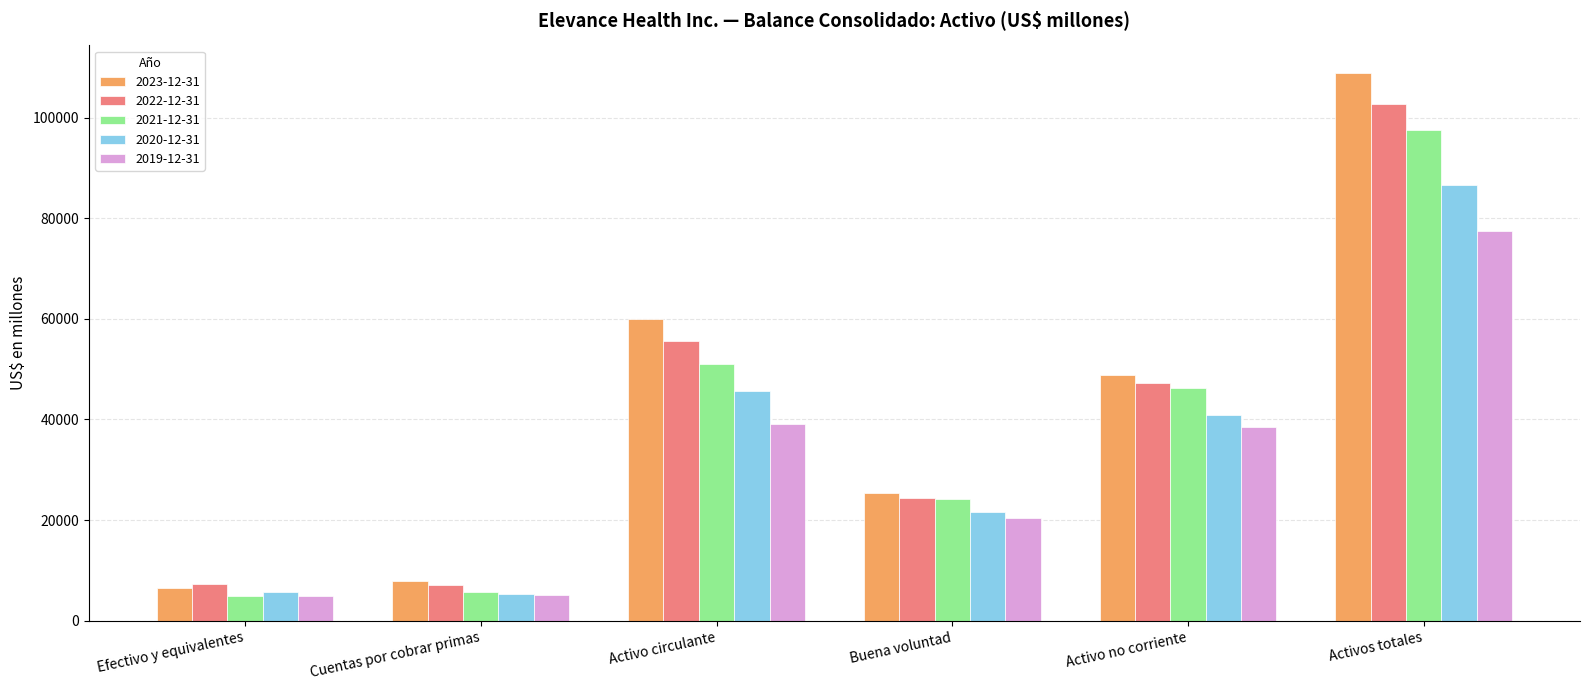

Is it true that 2023-12-31 equals 27560 at Activo circulante?

False